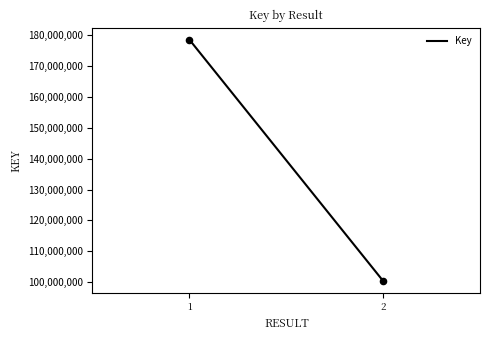

What is the range of Y values (max minus min)?

78261166